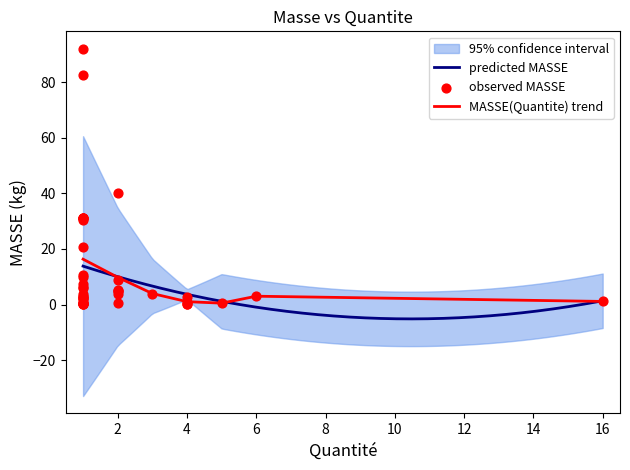

What is the lowest value of the predicted MASSE series?

-5.2